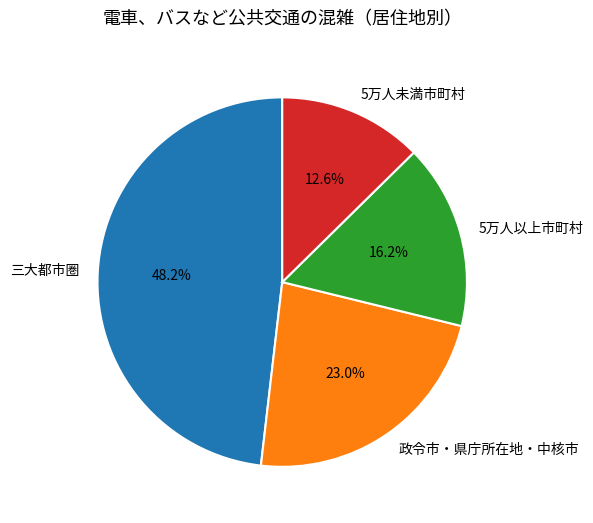

Approximately how many times larger is the value at 政令市・県庁所在地・中核市 compared to 5万人未満市町村?

1.8